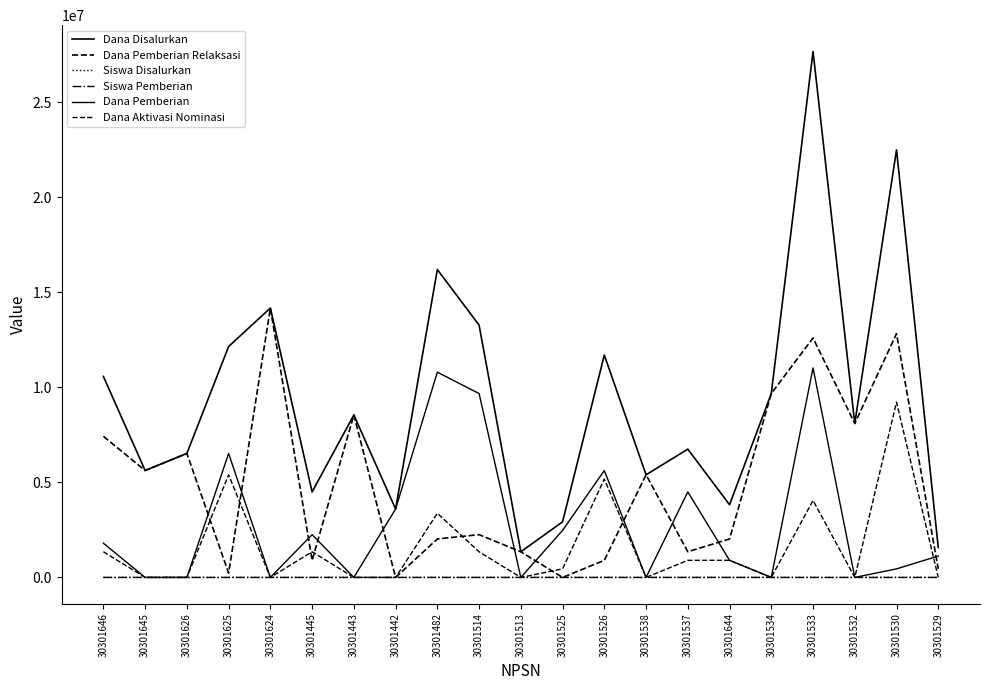

True or false: Dana Aktivasi Nominasi and Dana Disalurkan intersect in this chart.

False